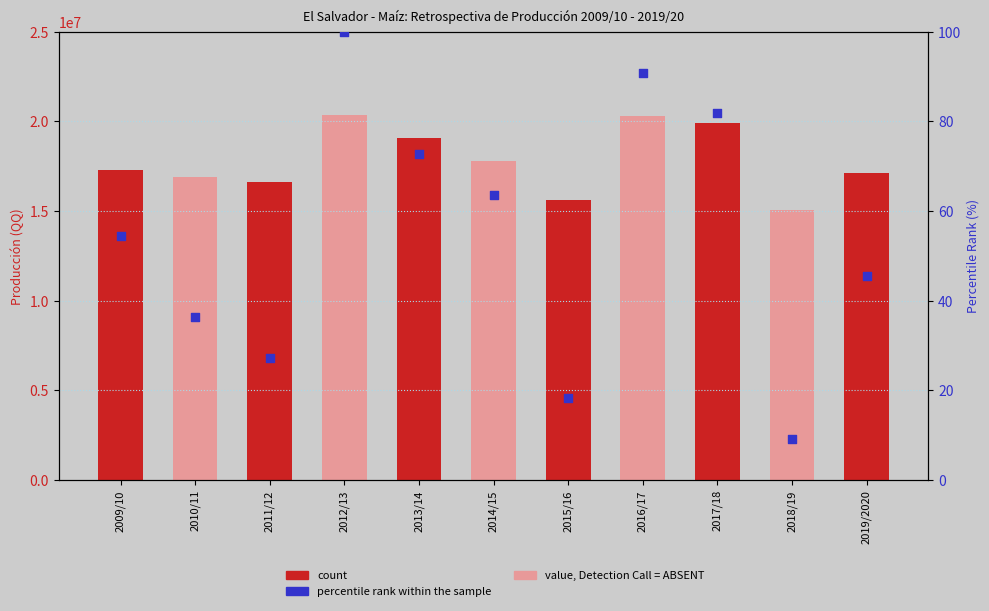

What are all the series names shown in the legend?

count, percentile rank within the sample